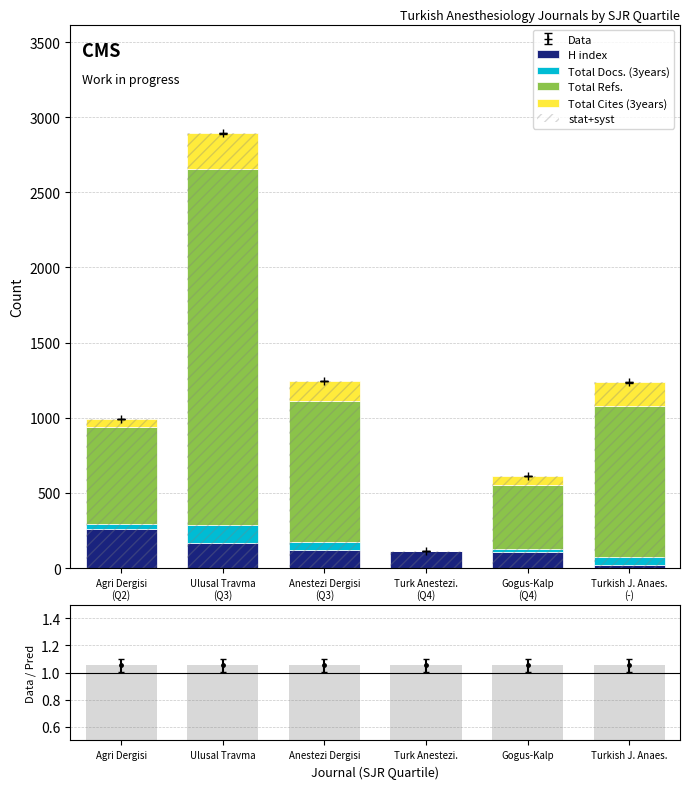

Which has a higher value, Ulusal Travma
(Q3) or Anestezi Dergisi
(Q3)?

Ulusal Travma
(Q3)